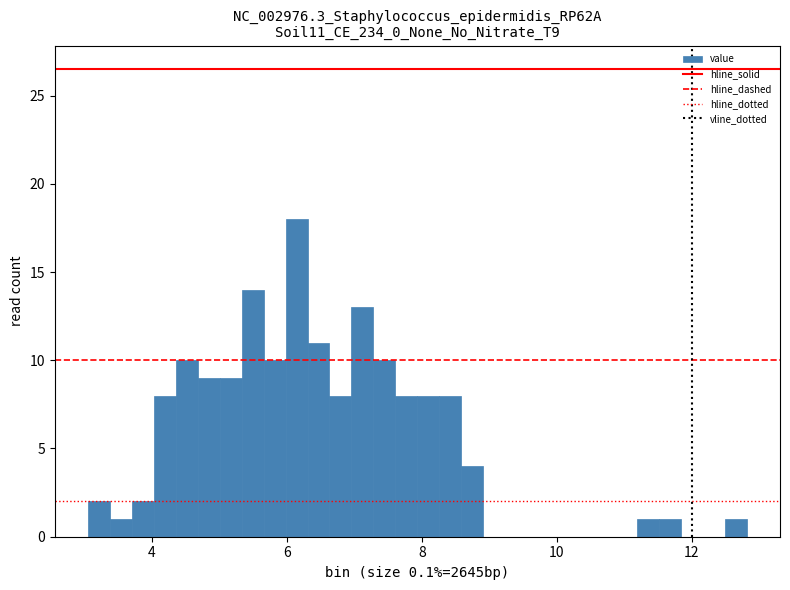

Around what value on the x-axis is the tallest bar? Give the approximate position of its centre, as read against the axis.

6.2